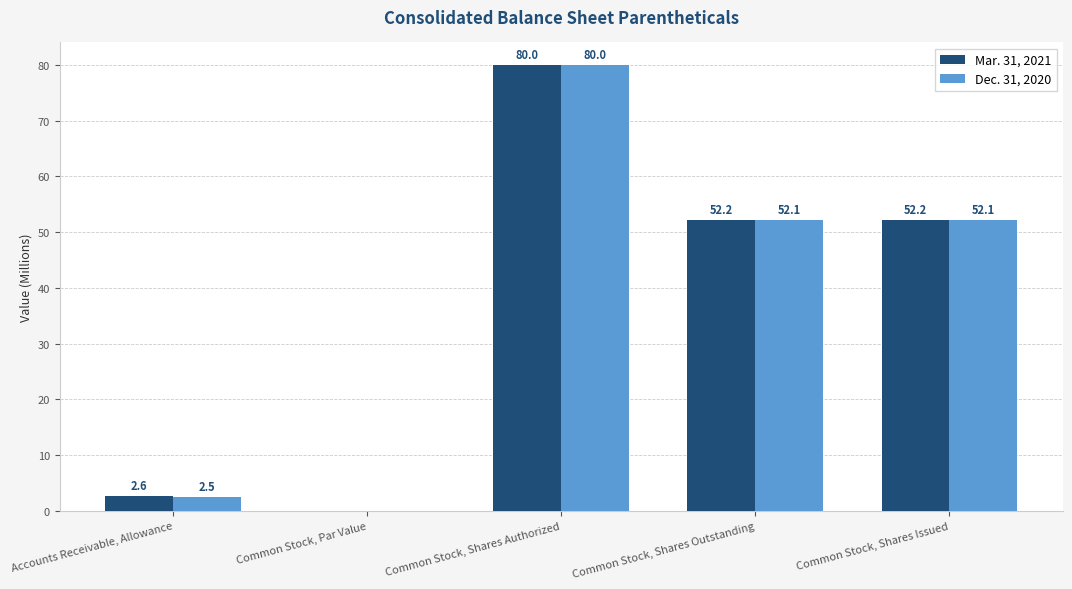

Between Common Stock, Par Value and Common Stock, Shares Outstanding, which series saw the biggest shift?

Mar. 31, 2021